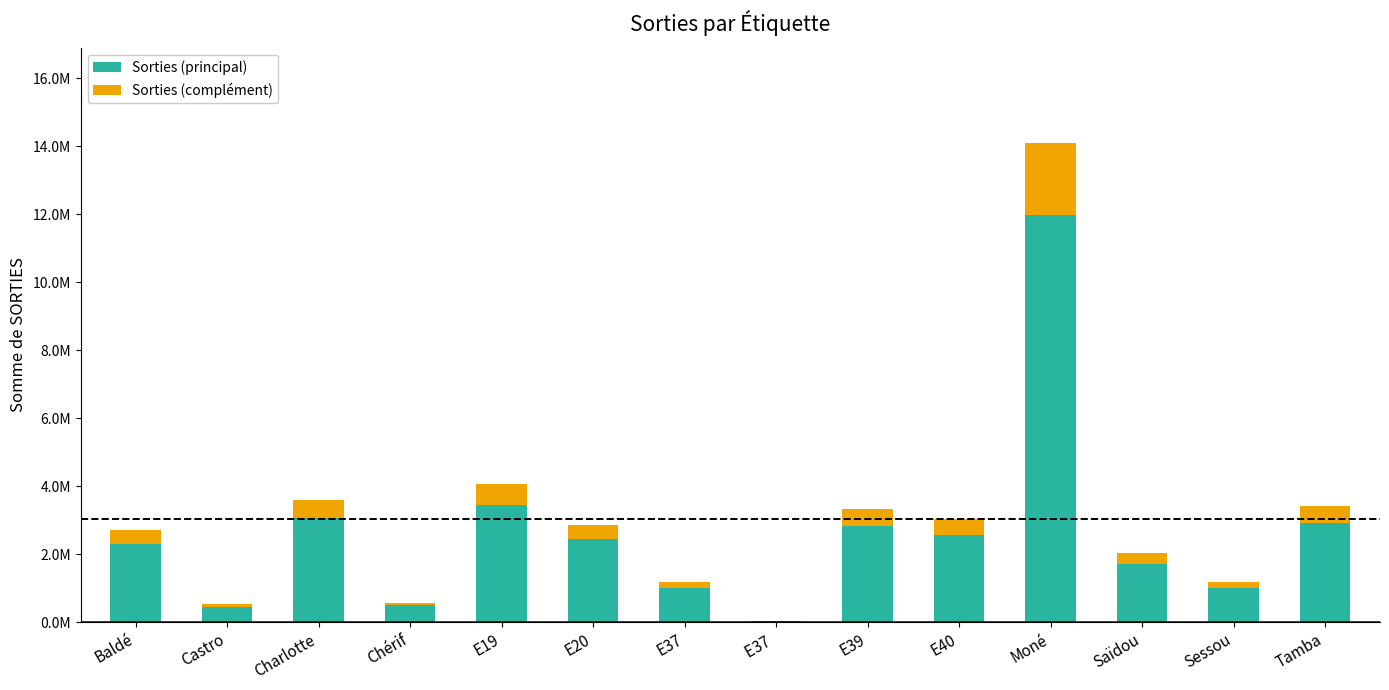

What are all the series names shown in the legend?

Sorties (principal), Sorties (complément)